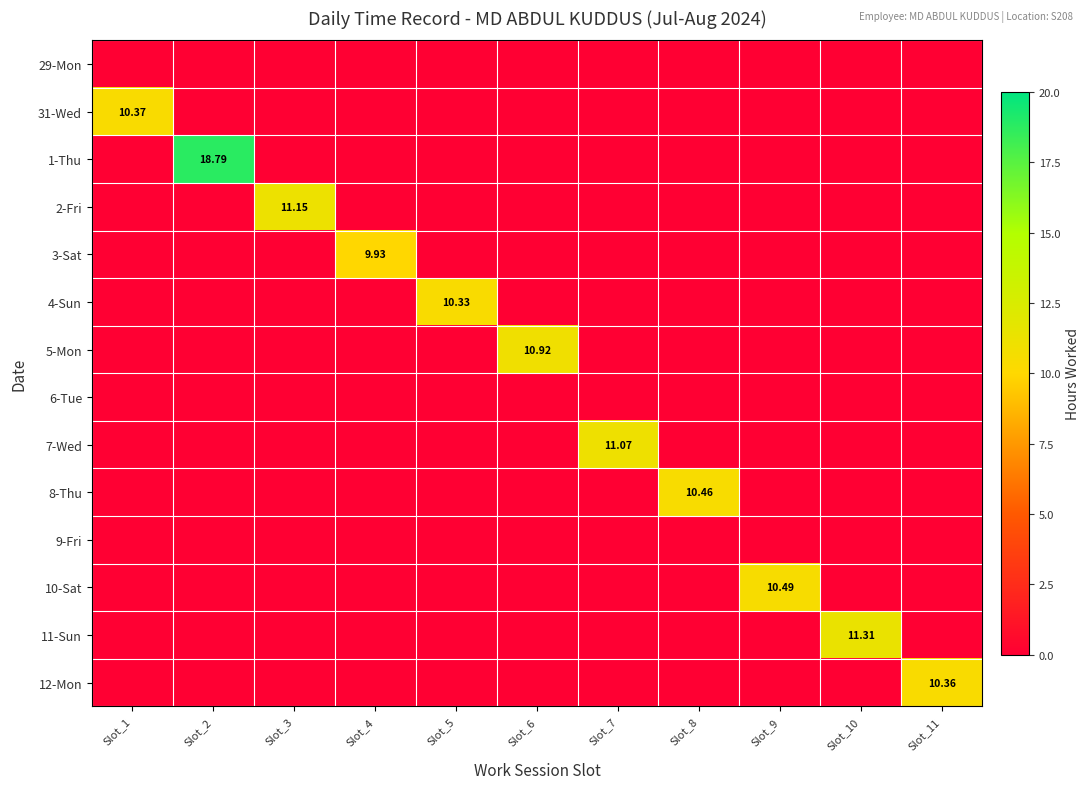

What is the sum of all 2-Fri values?

11.2